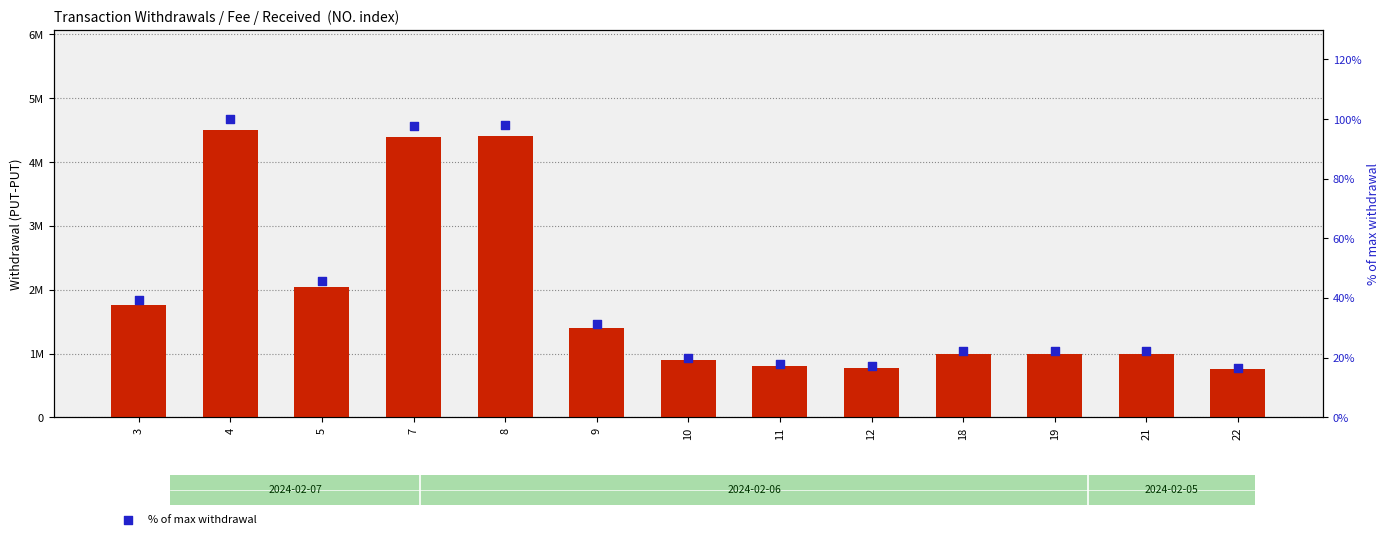

Which series has the largest total across all categories?

Withdrawal